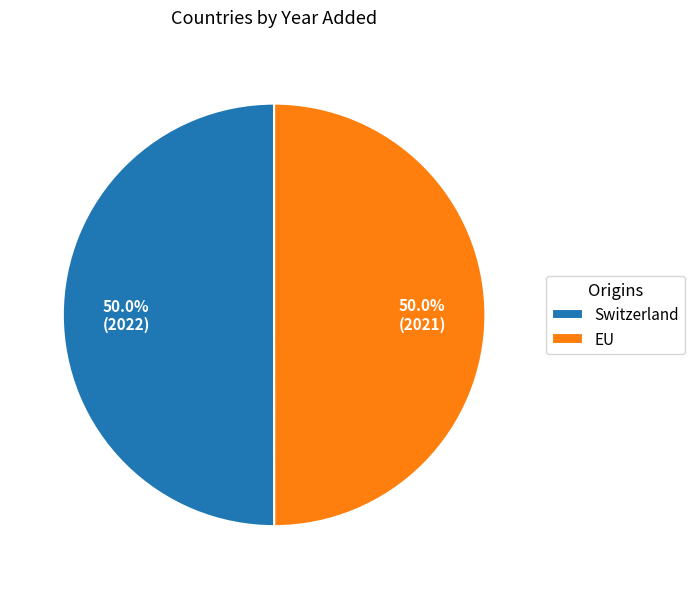

To the nearest percent, what is the combined percentage of Switzerland and EU?

100%